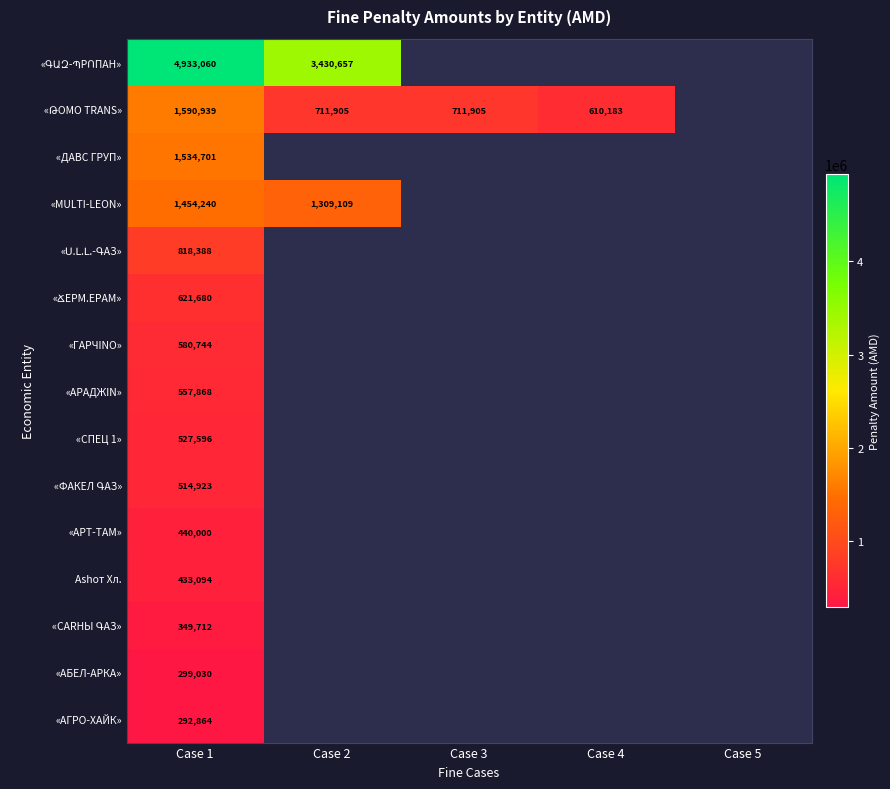

The value of «АБЕЛ-АРКА» at Case 1 is 196438. True or false?

False